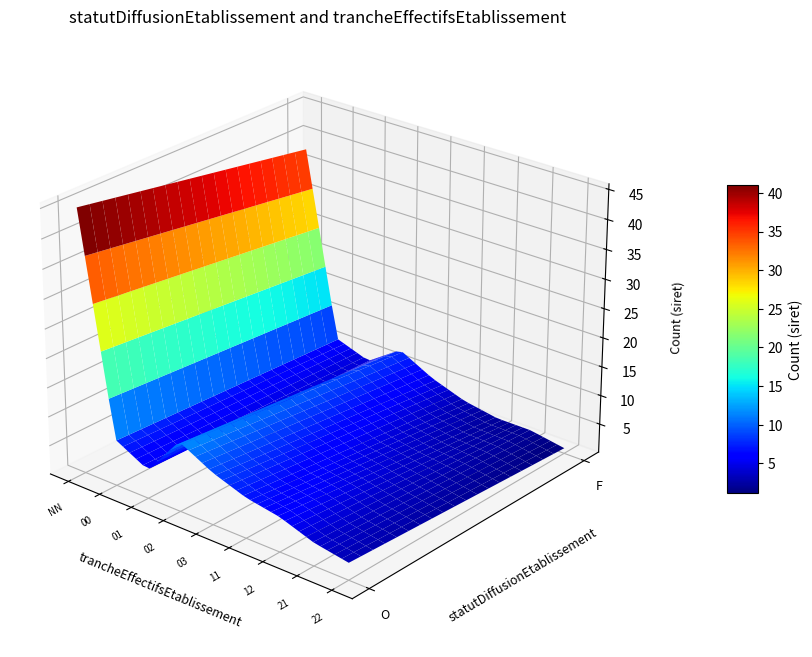

Which has a higher value, O_03 or O_21?

O_03